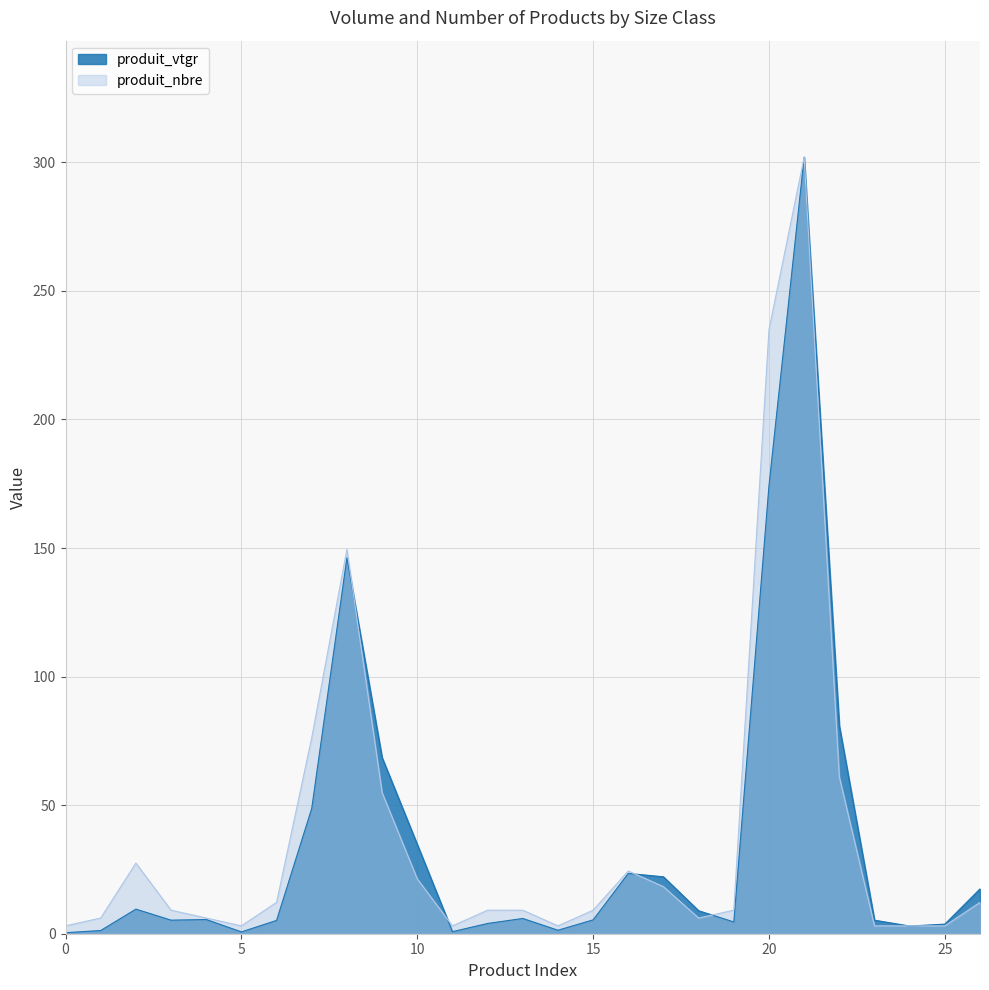

How many lines are shown in the chart?

2